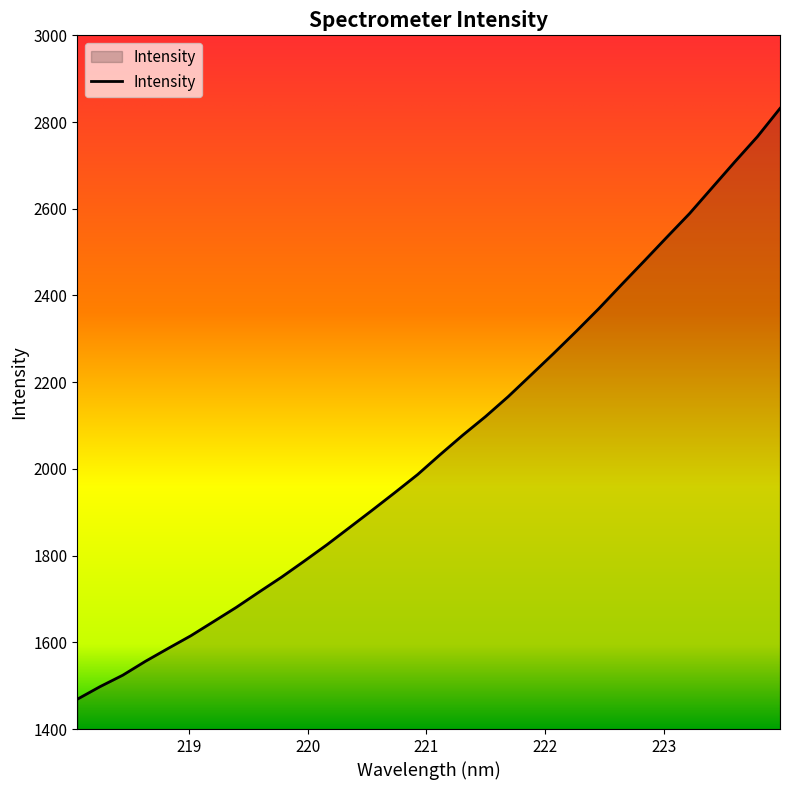

True or false: the data has more than 0 interior local peaks.

False